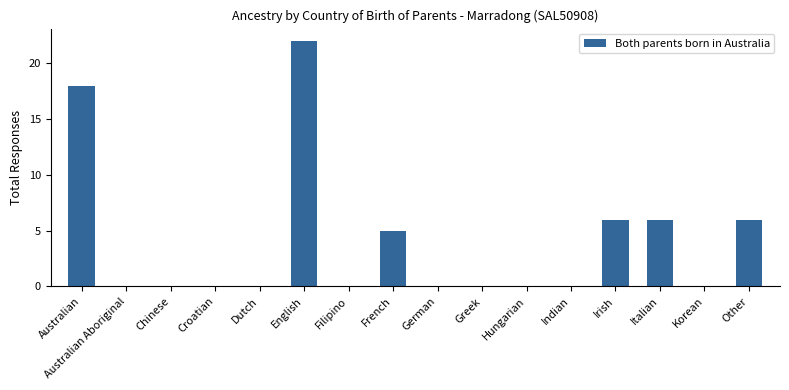

Reading left to right, what are all the values shown in this chart?

18	0	0	0	0	22	0	5	0	0	0	0	6	6	0	6